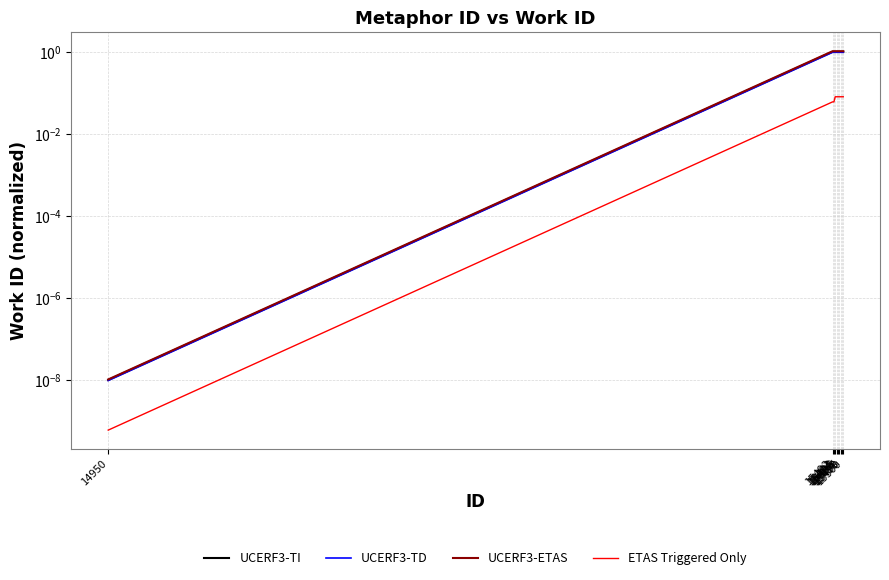

Which category has the lowest value in the UCERF3-TD series?

14950